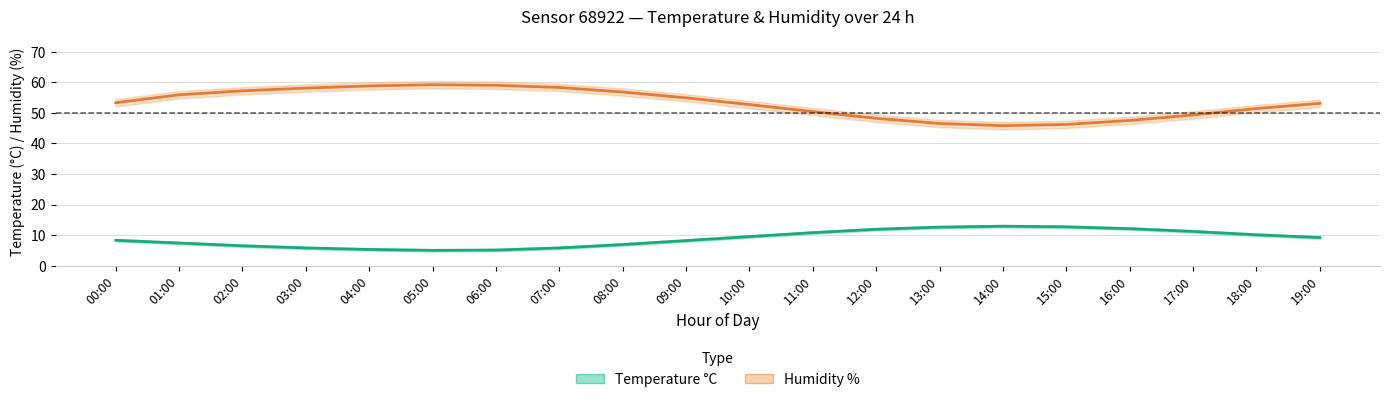

Where does the Humidity (%) series first go above 53?

00:00